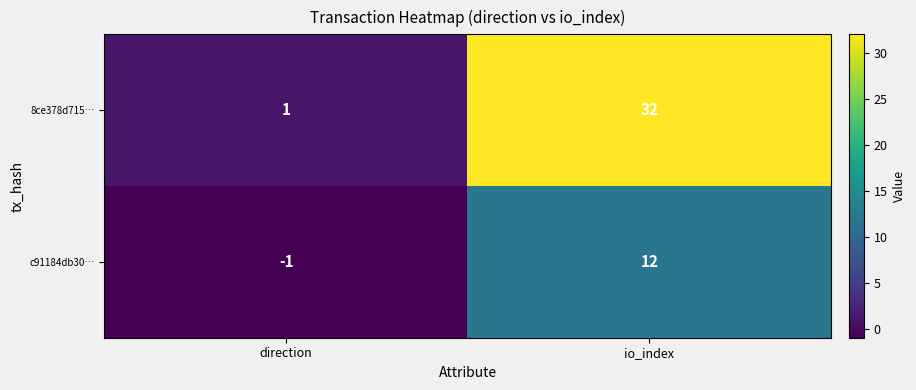

What is the difference between the 8ce378d715… values at direction and io_index?

31